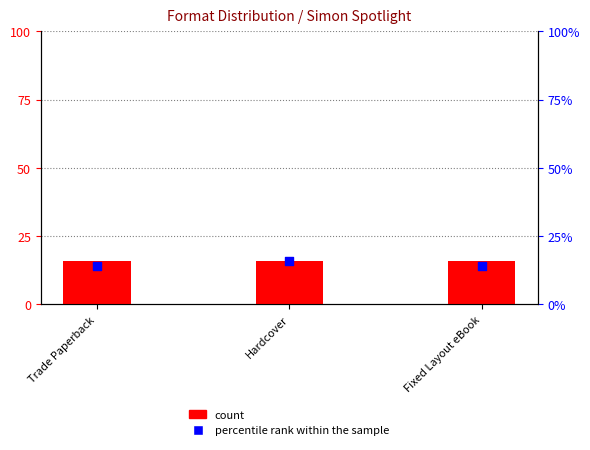

Is the value of count at Fixed Layout eBook greater than the value of percentile rank within the sample at Fixed Layout eBook?

Yes